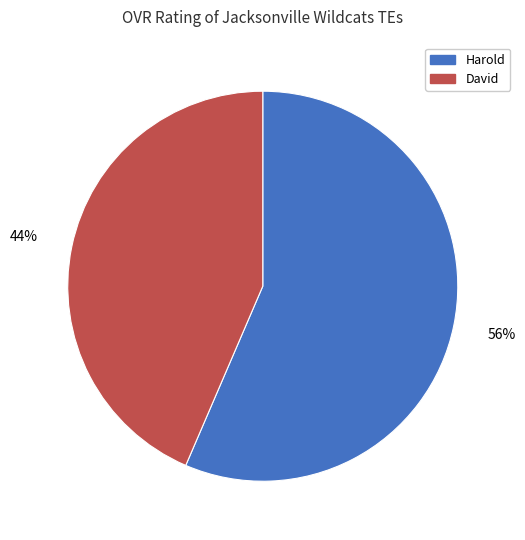

Is Harold the majority of the pie?

Yes